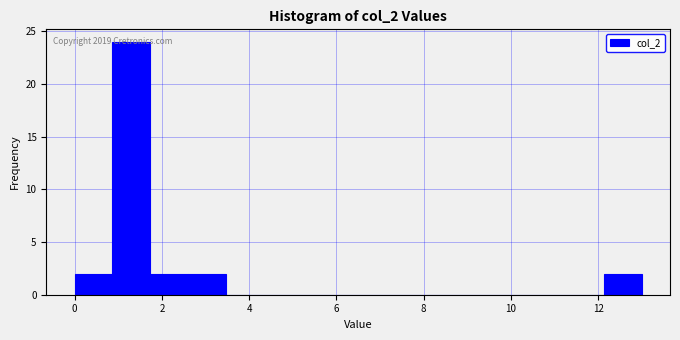

Over which range of the x-axis is the bar tallest?

0.8 to 1.8